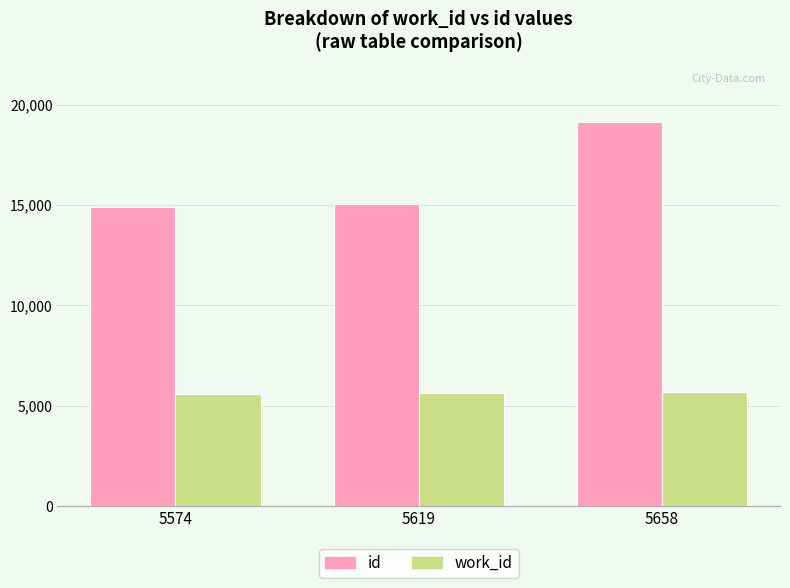

What is the difference between the maximum and minimum values in the id series?

4265